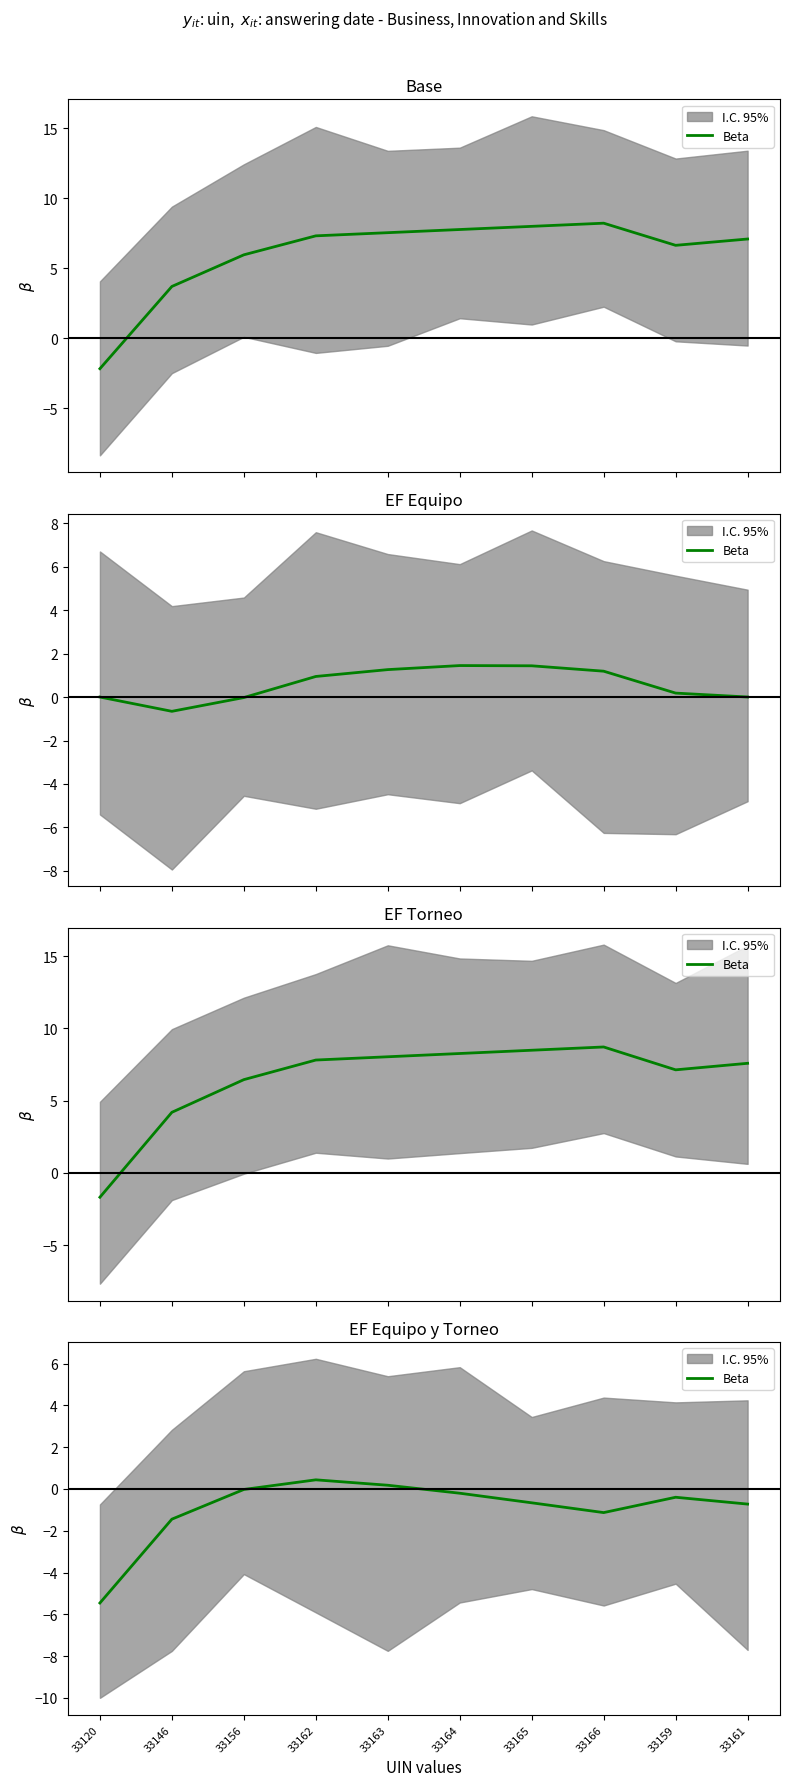

Where is the first local minimum?

33166